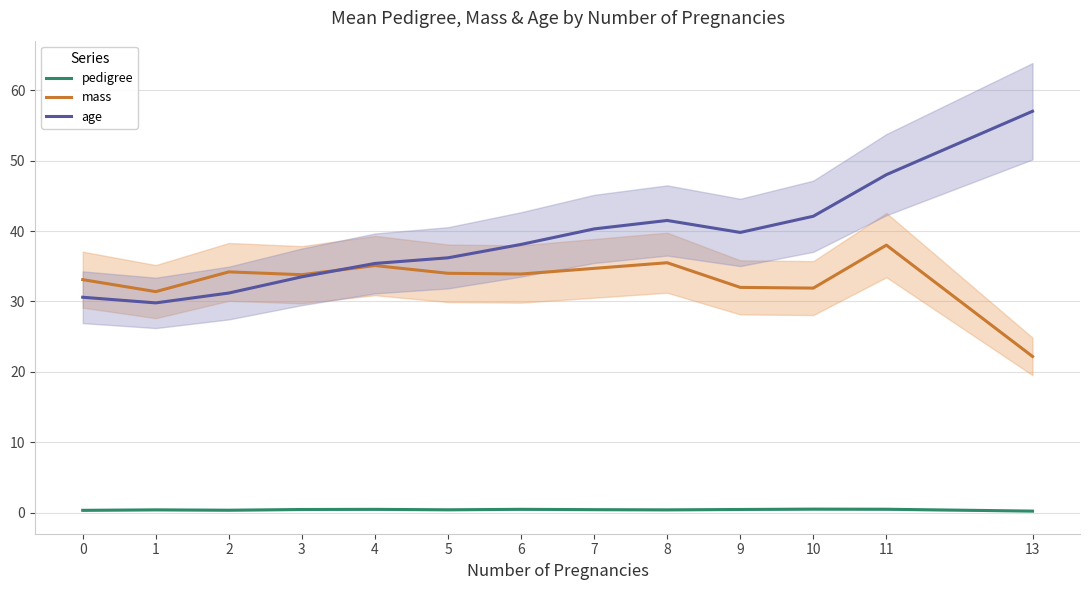

Reading left to right, transcribe all the data shown in this chart.

pedigree: 0.4	0.4	0.4	0.5	0.5	0.4	0.5	0.5	0.4	0.5	0.5	0.5	0.2
mass: 33.1	31.4	34.2	33.8	35.1	34.0	33.9	34.7	35.5	32.0	31.9	38.0	22.2
age: 30.6	29.8	31.2	33.5	35.4	36.2	38.1	40.3	41.5	39.8	42.1	48.0	57.0